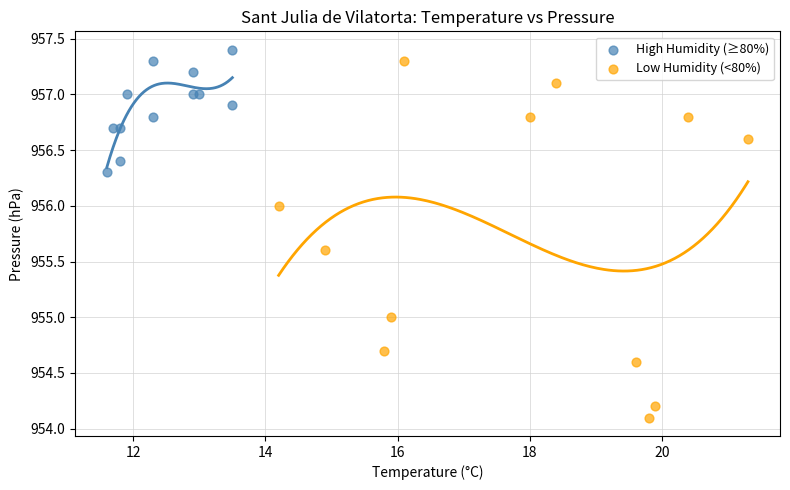

Which series reaches the maximum Y coordinate?

High Humidity (≥80%)